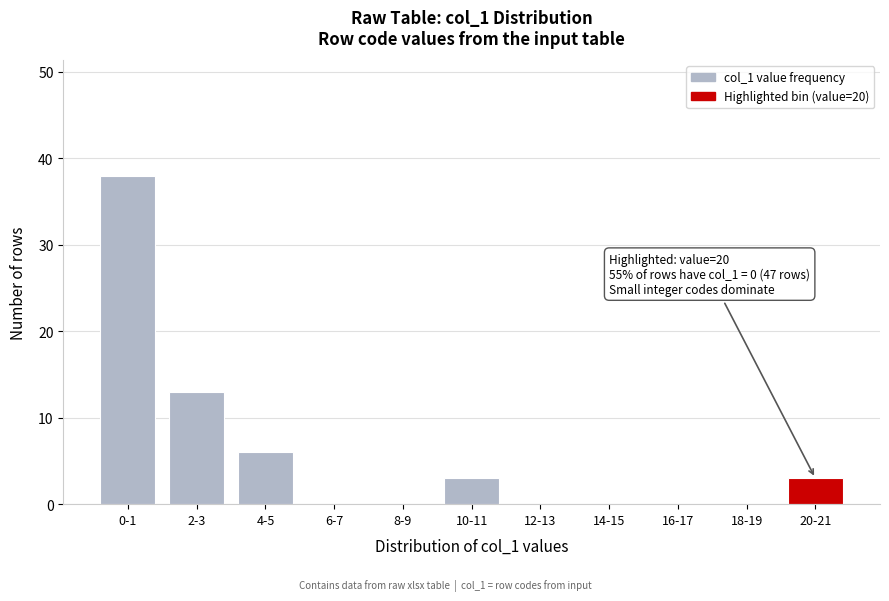

Reading left to right, transcribe all the data shown in this chart.

0-1=38	2-3=13	4-5=6	6-7=0	8-9=0	10-11=3	12-13=0	14-15=0	16-17=0	18-19=0	20-21=3